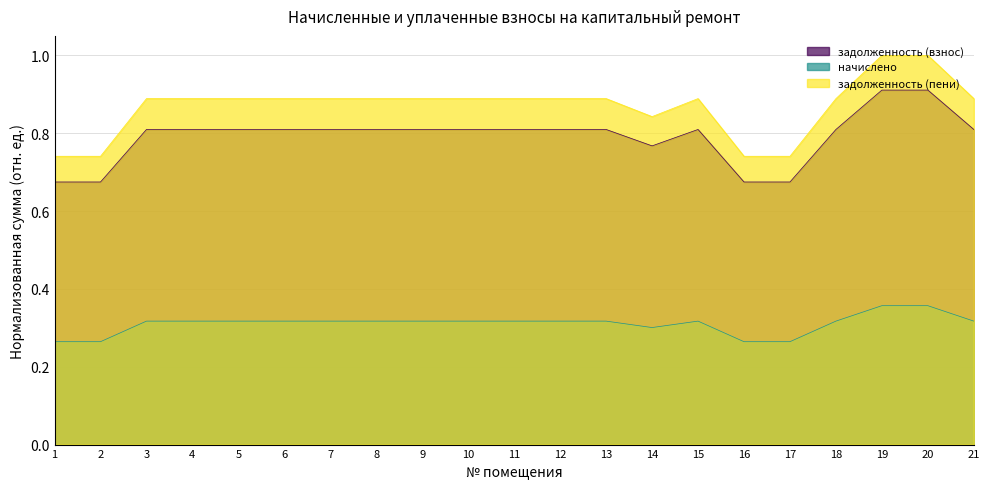

True or false: задолженность (взнос) and начислено intersect in this chart.

False